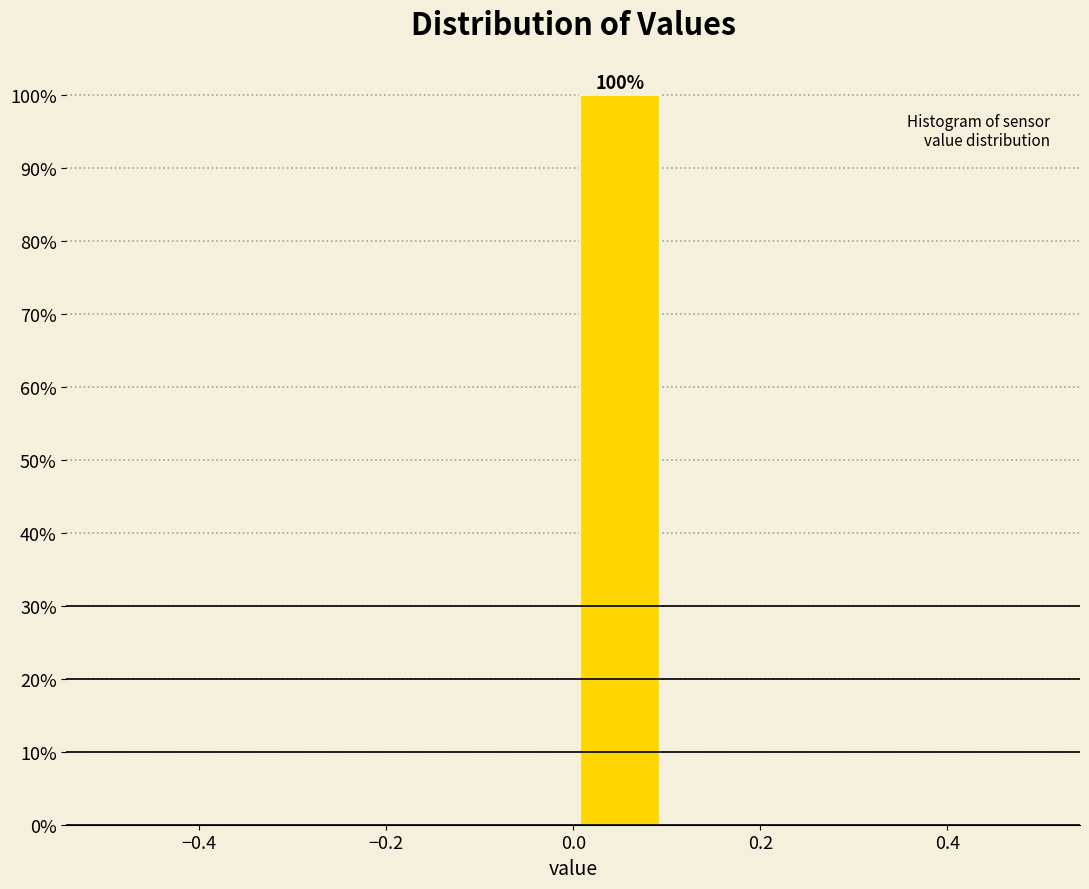

Over which range of the x-axis is the bar tallest?

0.0 to 0.1